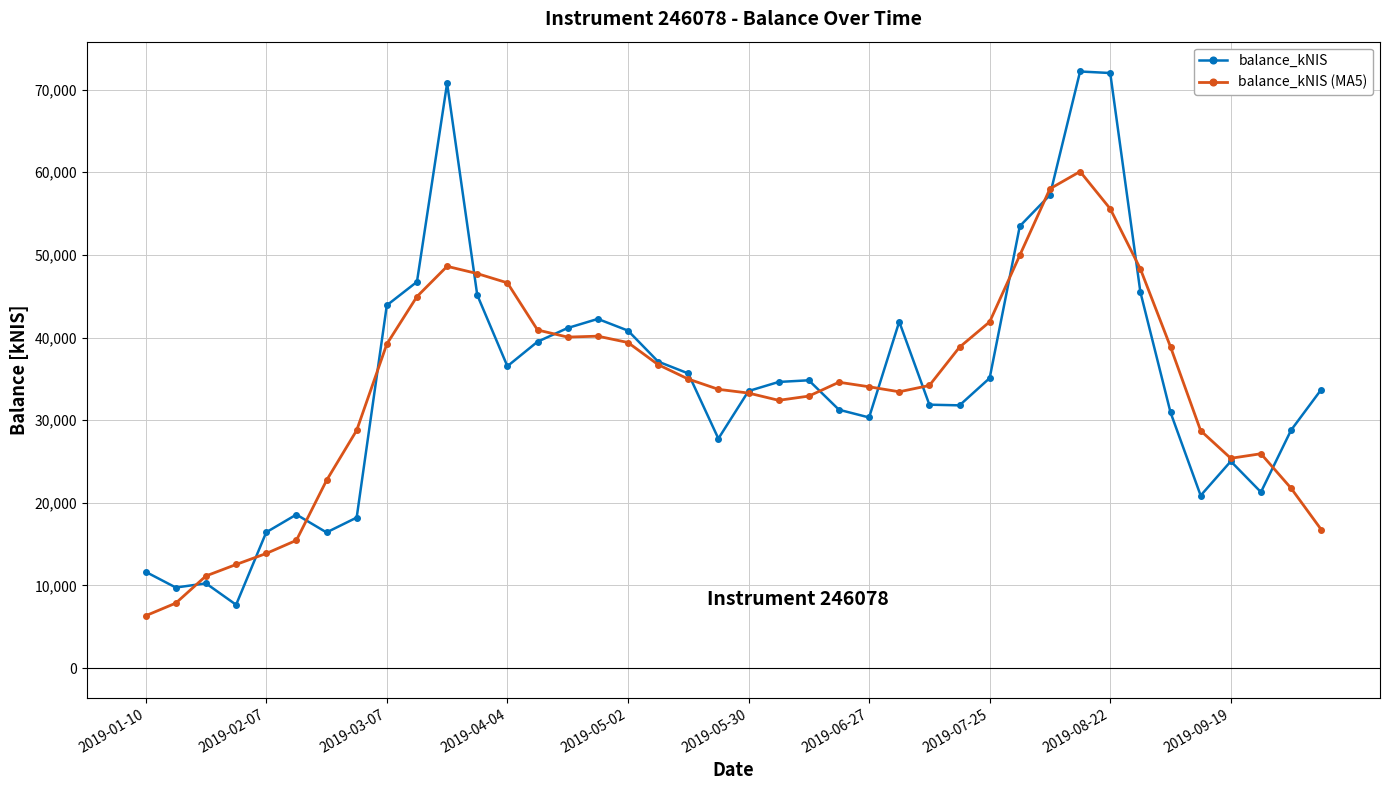

True or false: balance_kNIS has more than 0 interior local peaks.

True